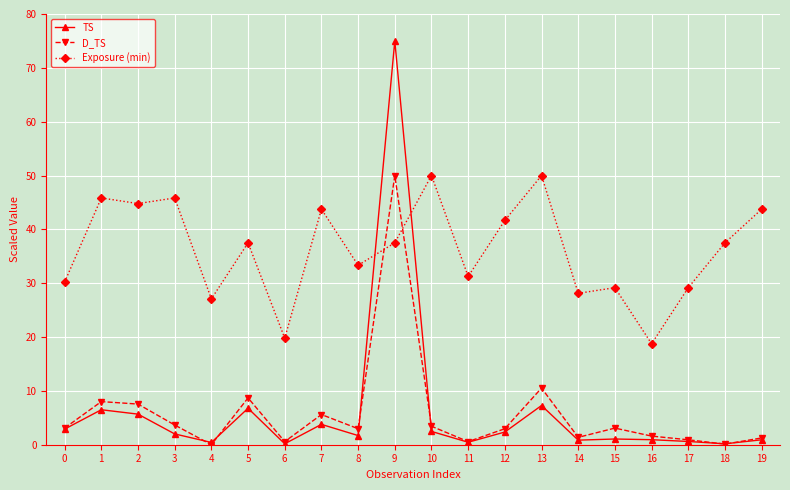

Is it true that Exposure (min) equals 45.1 at 15?

False